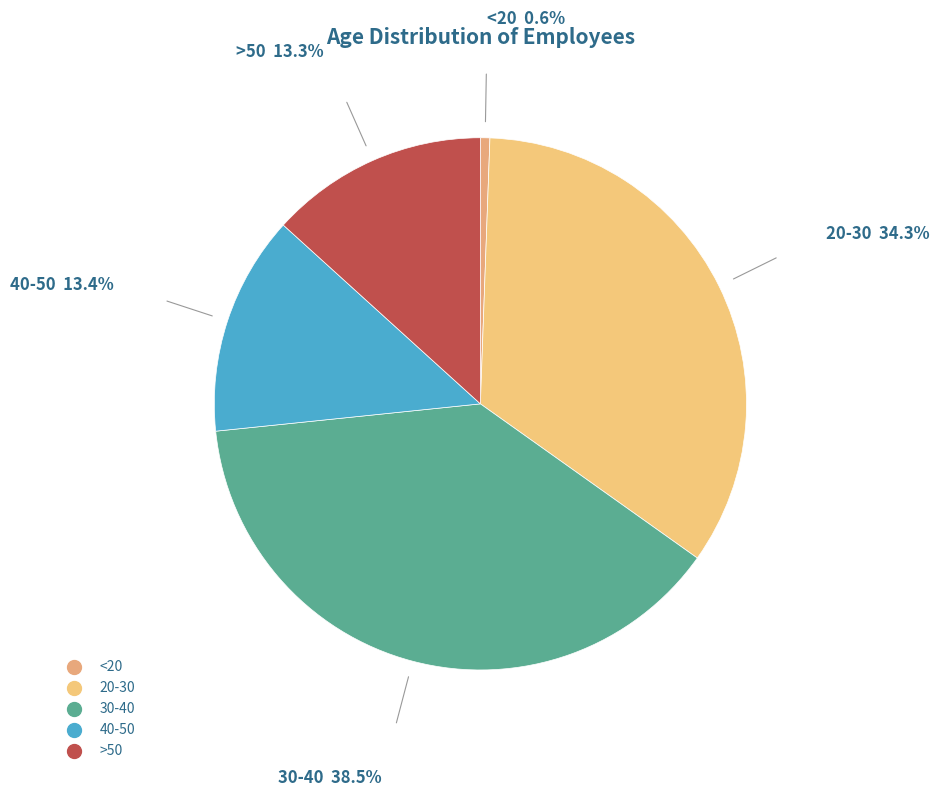

How many segments does this pie chart have?

5